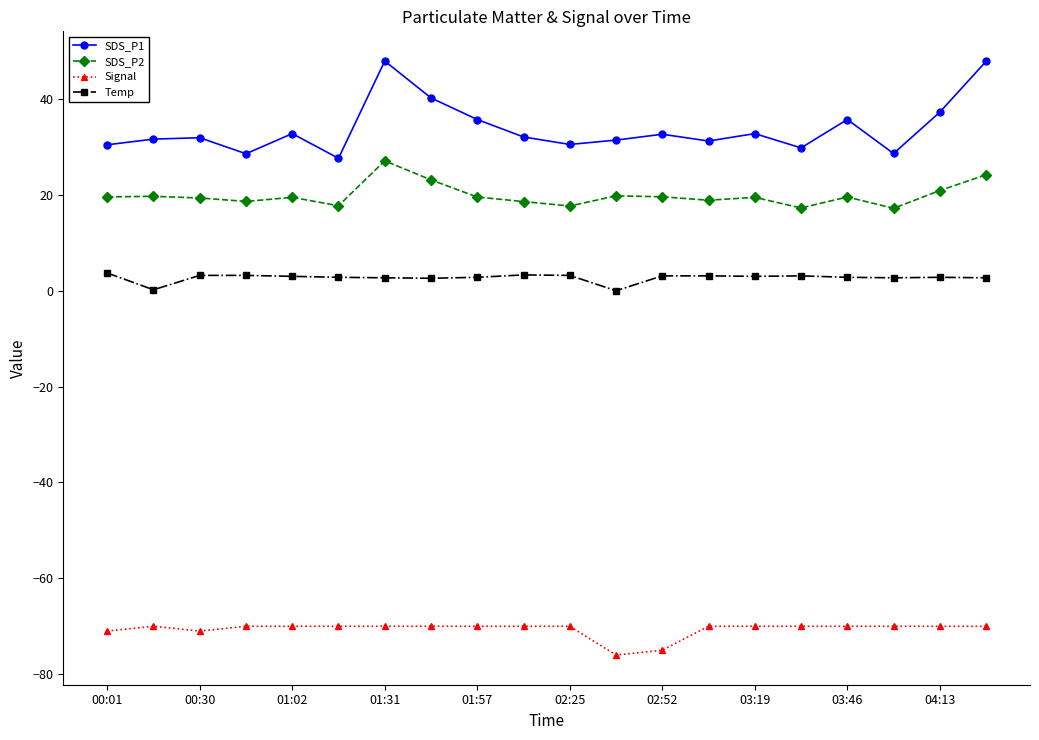

Which series has the widest spread of values?

SDS_P1